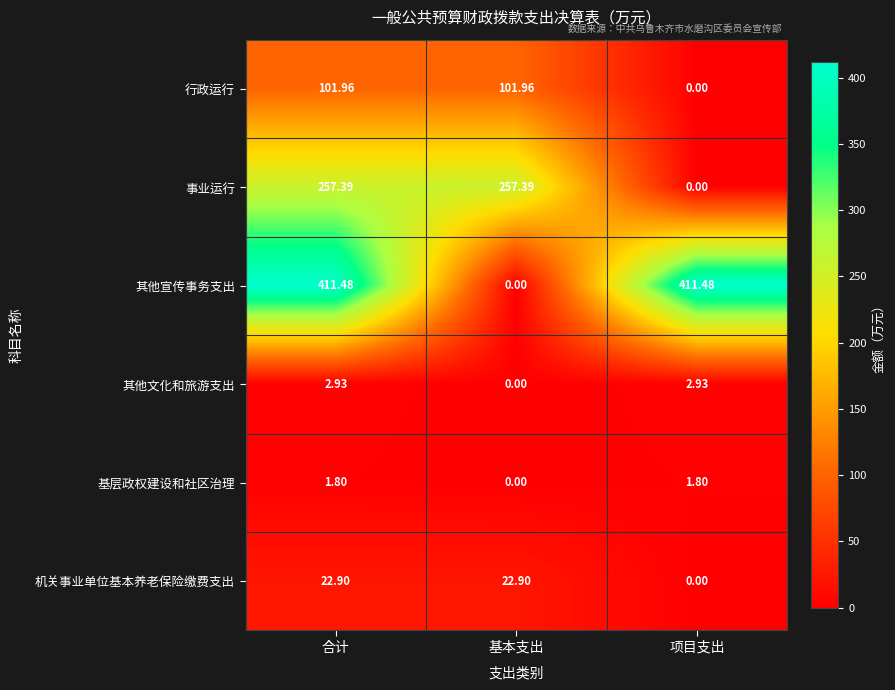

Count the number of data series in this chart.

6